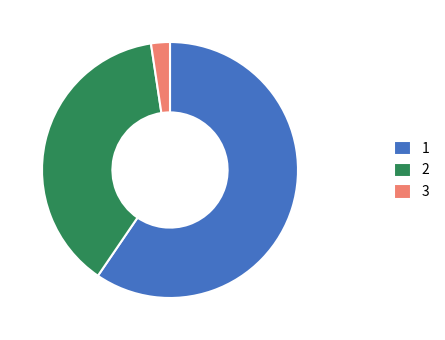

What is the ratio of the value at 2 to the value at 3?

16.0